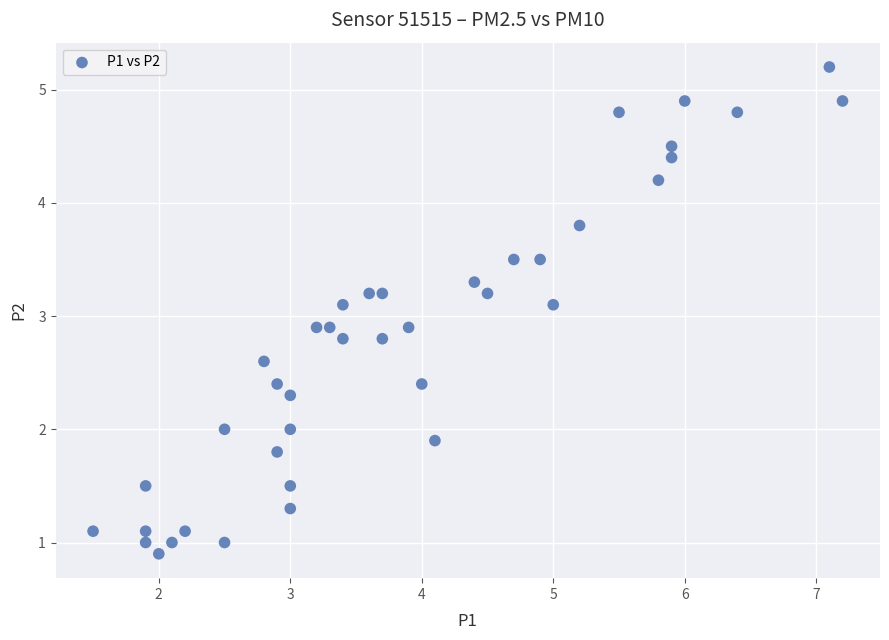

What is the range of X values (max minus min)?

5.7